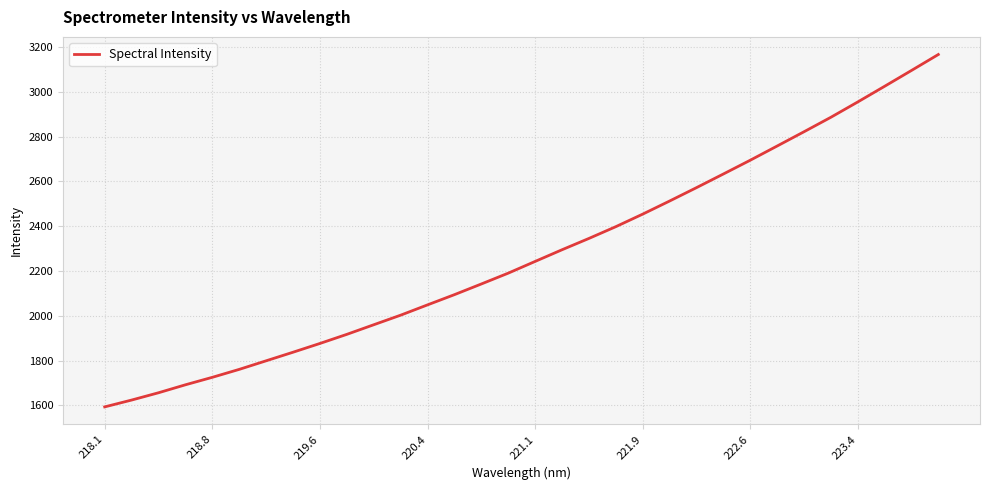

How many values are below 2242?

16